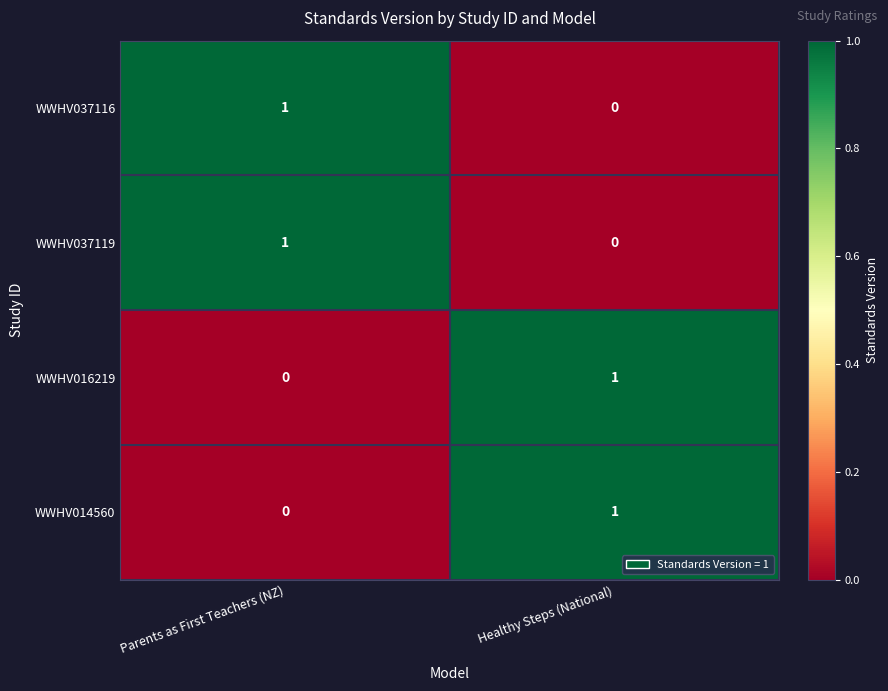

How many series are shown in this chart?

4